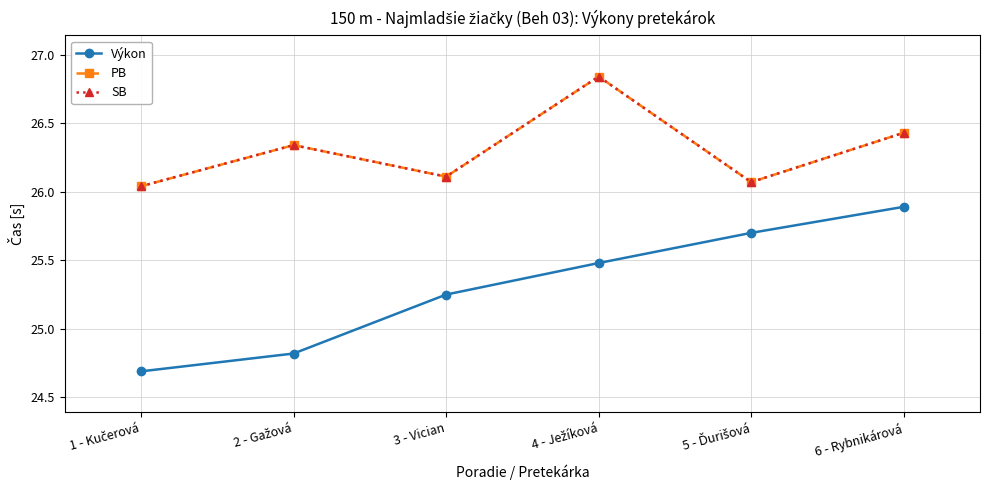

At which label is SB closest to 26?

1 - Kučerová